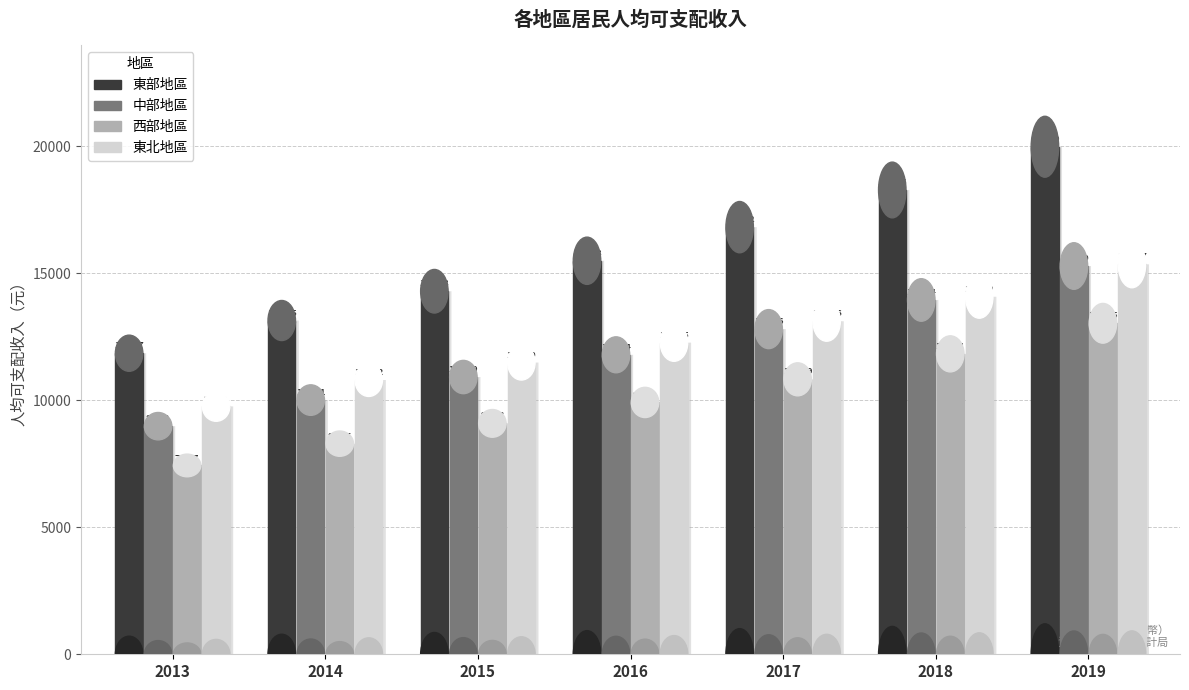

Reading right to left, transcribe all the data shown in this chart.

東部地區: 2019=19988.6	2018=18285.7	2017=16822.1	2016=15498.3	2015=14297.6	2014=13144.6	2013=11856.8
中部地區: 2019=15290.5	2018=13954.1	2017=12805.8	2016=11794.3	2015=10919.0	2014=10011.1	2013=8983.2
西部地區: 2019=13035.3	2018=11831.4	2017=10828.6	2016=9918.4	2015=9093.4	2014=8295.0	2013=7436.6
東北地區: 2019=15356.7	2018=14080.4	2017=13115.8	2016=12274.6	2015=11490.1	2014=10802.1	2013=9761.5